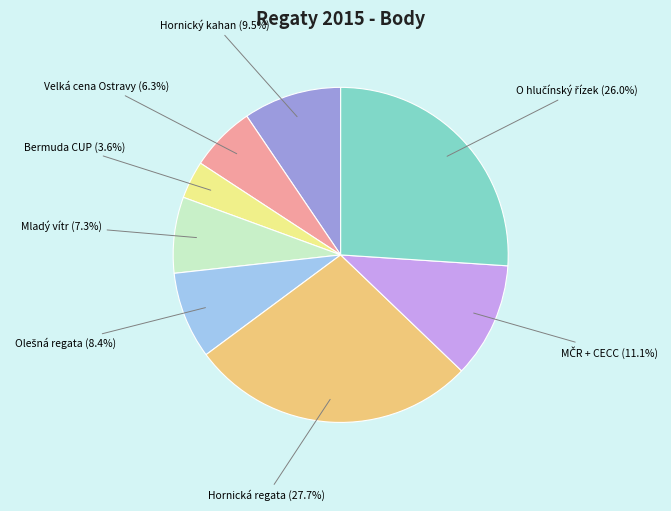

To the nearest percent, what is the average slice percentage?

12%